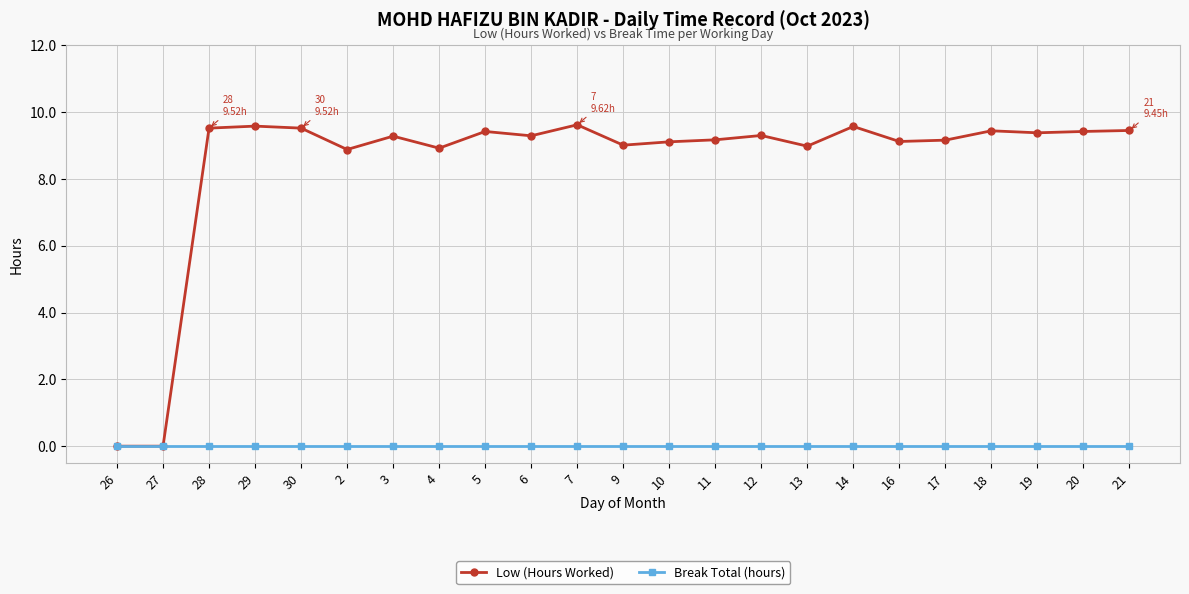

What is the average value of the Low (Hours Worked) series?

8.5